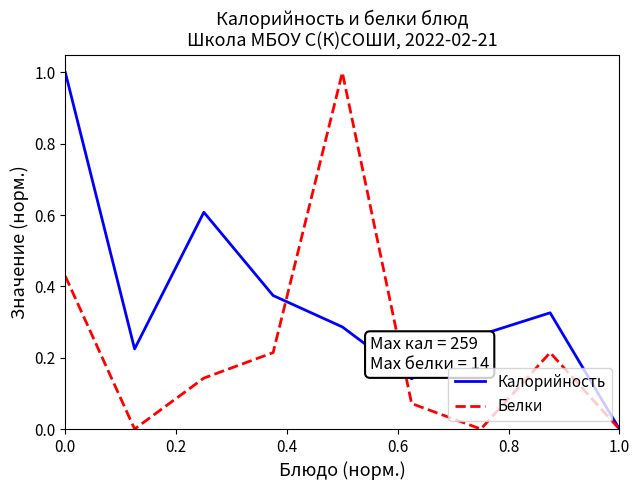

Which series has the largest total across all categories?

Калорийность